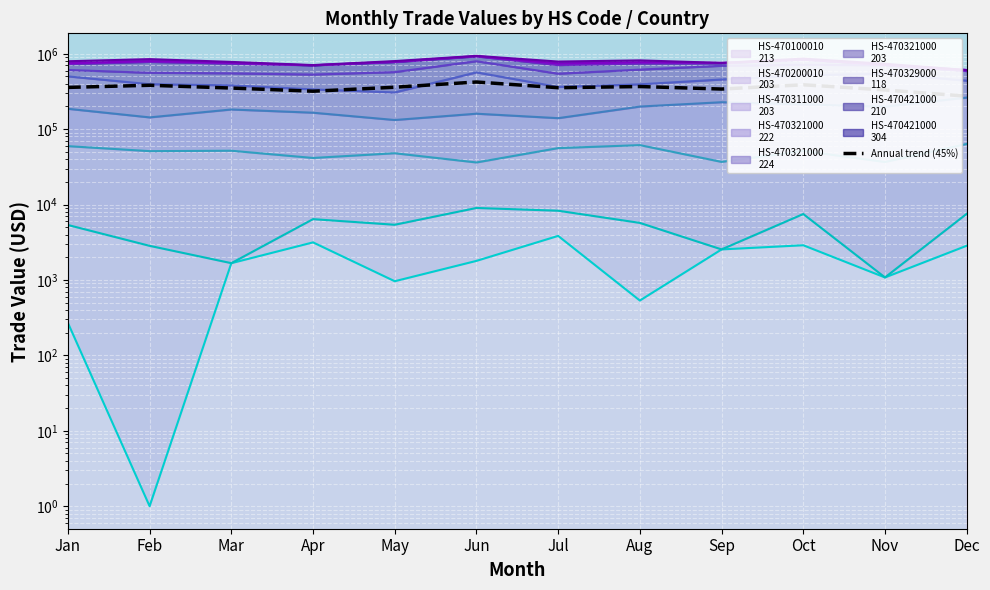

Reading left to right, transcribe all the data shown in this chart.

358065.0	382221.5	351086.0	318772.8	359991.9	422344.4	354811.5	367763.0	340620.8	387870.8	331309.8	273928.5